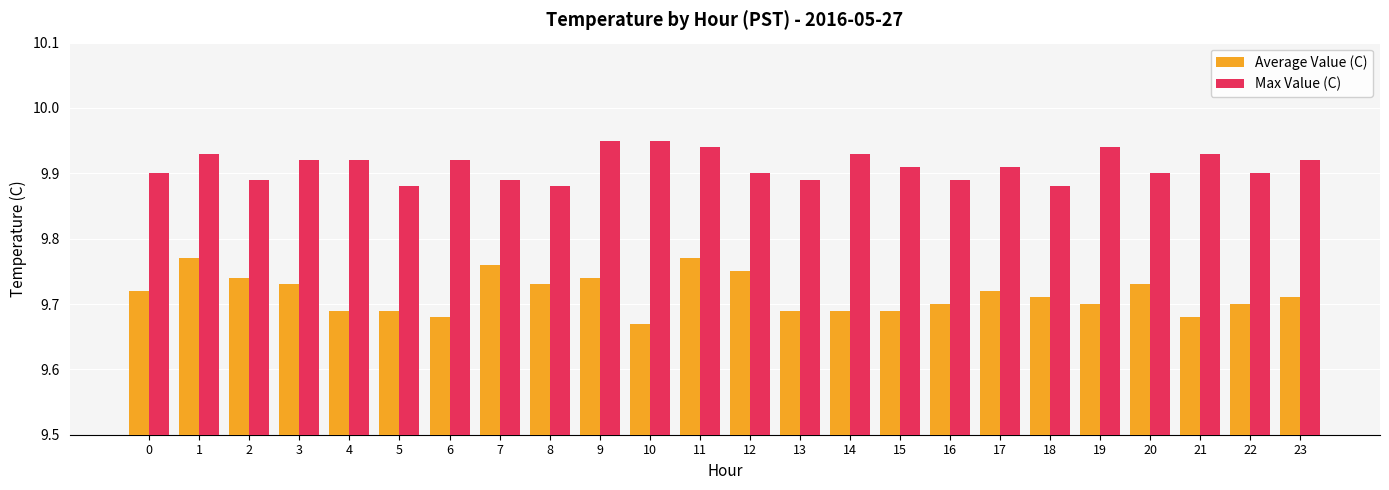

Count the Max Value (C) values in the range 9 to 10.

24